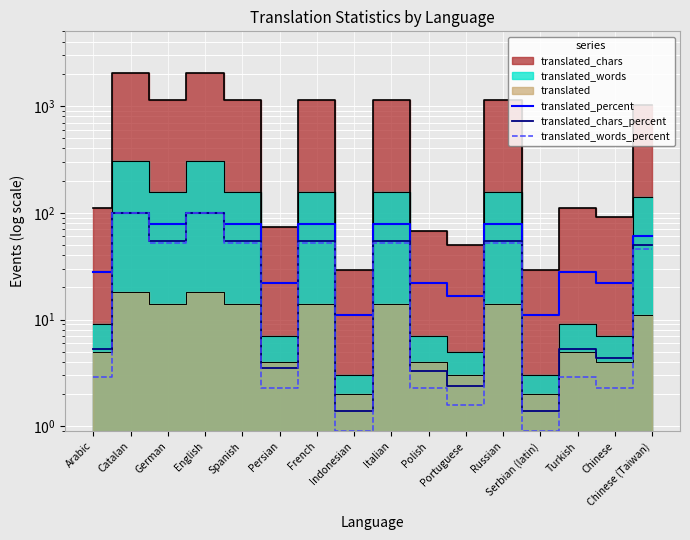

Reading right to left, transcribe all the data shown in this chart.

translated_percent: 61.1	22.2	27.7	11.1	77.7	16.6	22.2	77.7	11.1	77.7	22.2	77.7	100.0	77.7	100.0	27.7
translated_chars_percent: 49.4	4.4	5.3	1.4	55.0	2.4	3.3	55.0	1.4	55.0	3.5	55.0	100.0	55.0	100.0	5.3
translated_words_percent: 46.2	2.3	2.9	0.9	52.1	1.6	2.3	52.1	0.9	52.1	2.3	52.1	100.0	52.1	100.0	2.9